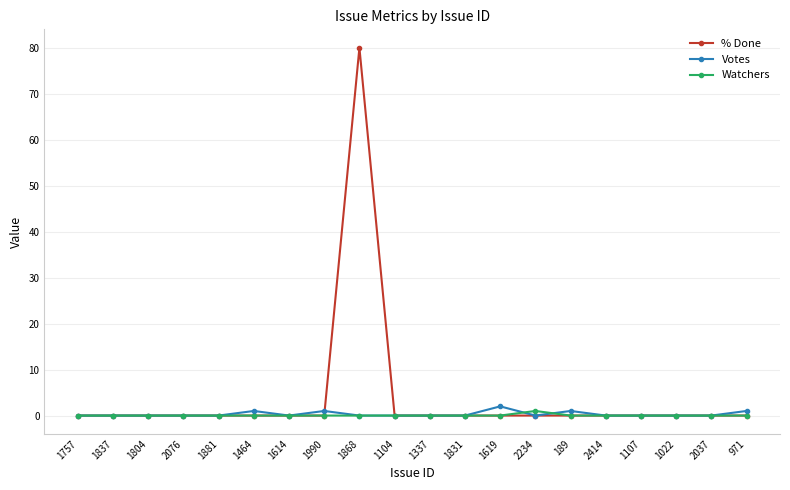

What position from the left is 1337?

11